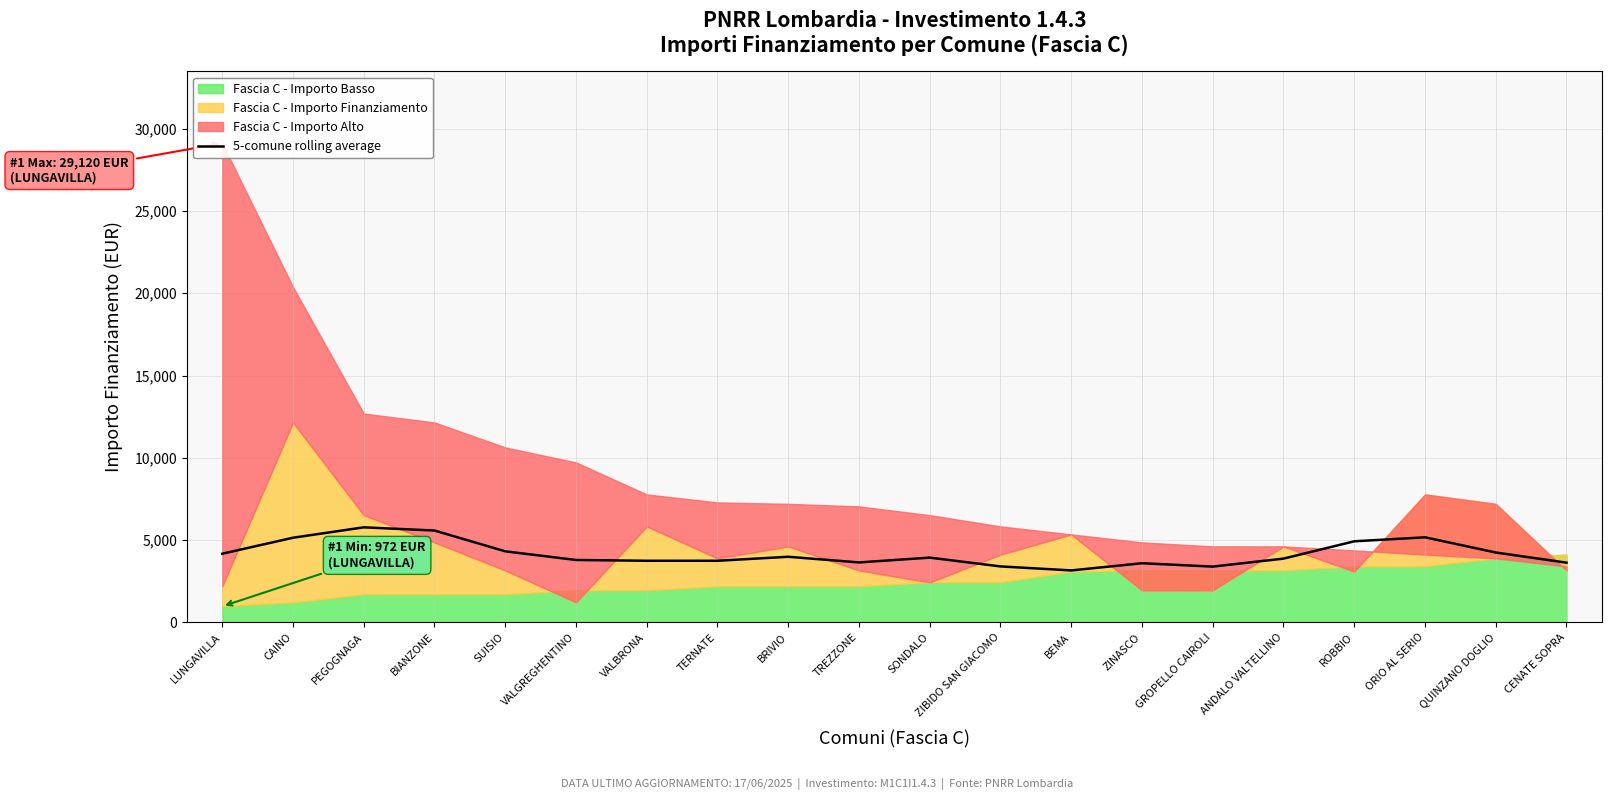

True or false: 5-comune rolling average has a value of 3593.4 at ZINASCO.

True